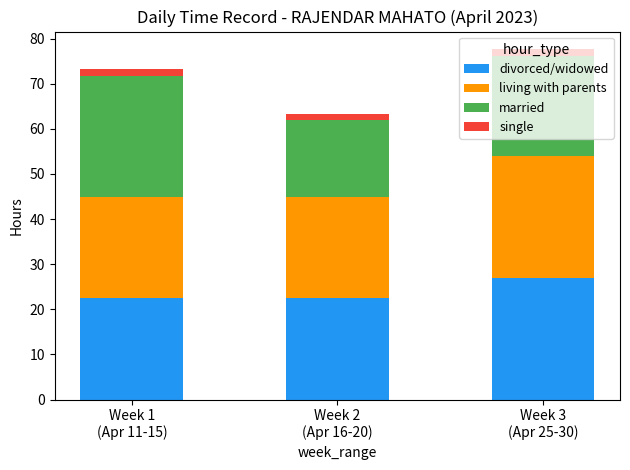

The value of divorced/widowed at Week 3
(Apr 25-30) is 27.0. True or false?

True